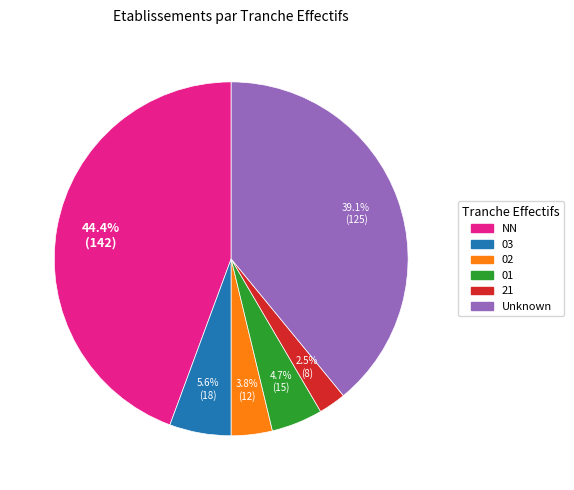

How many segments does this pie chart have?

6